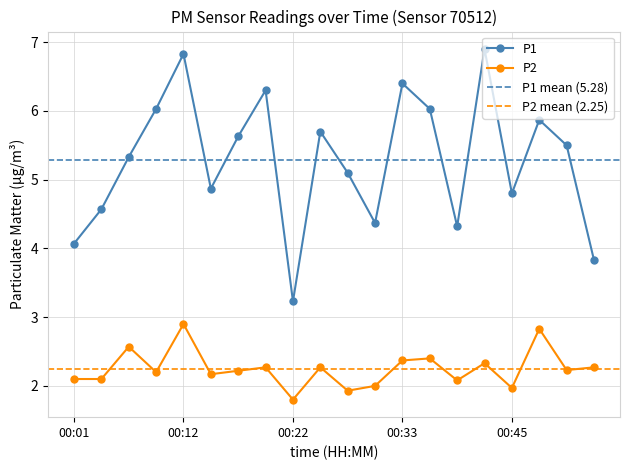

True or false: P1 has a value of 9.2 at 00:17.

False